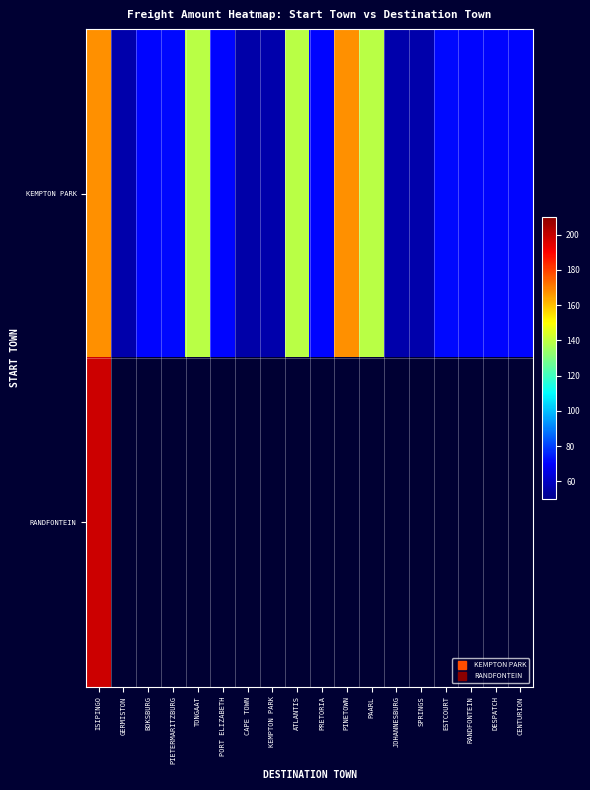

Which has a higher value, PRETORIA or PAARL?

PAARL